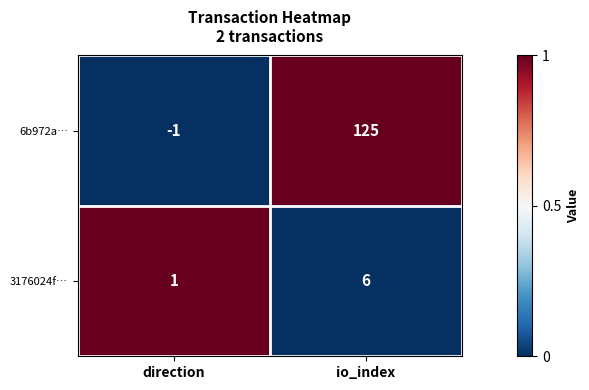

Where is 6b972a… nearest to the value 62?

direction